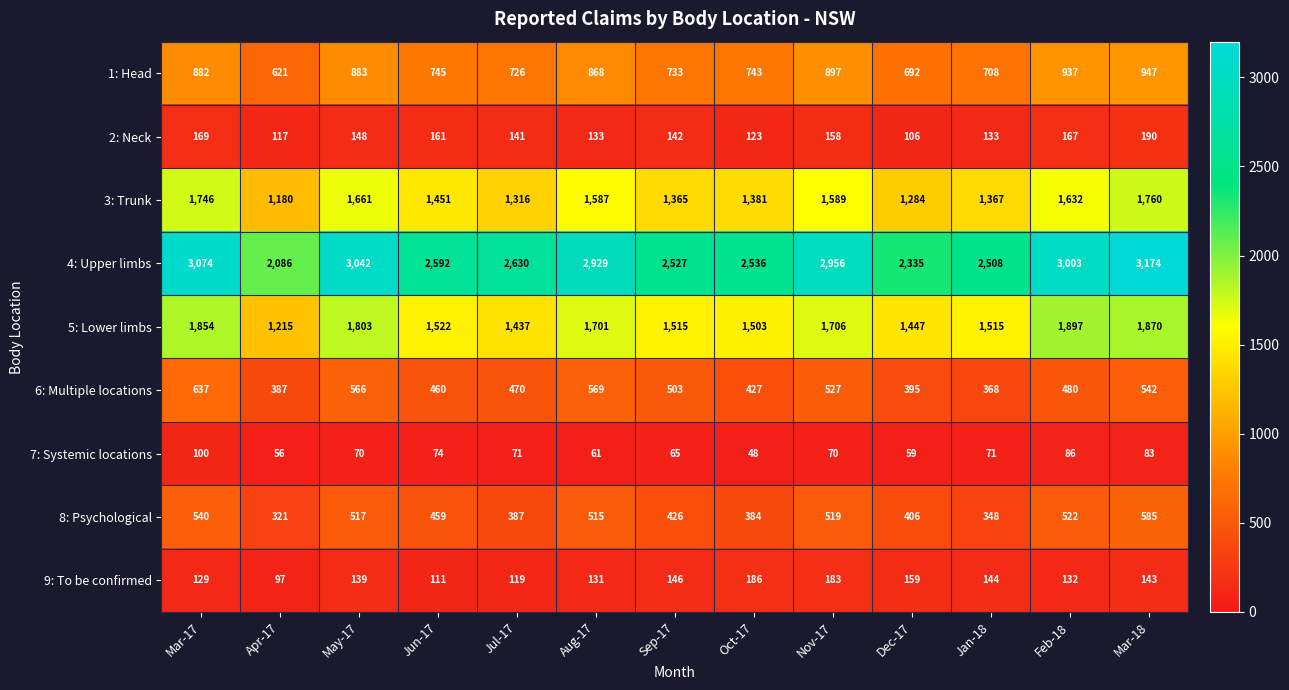

Which category has the lowest value across all series?

Oct-17